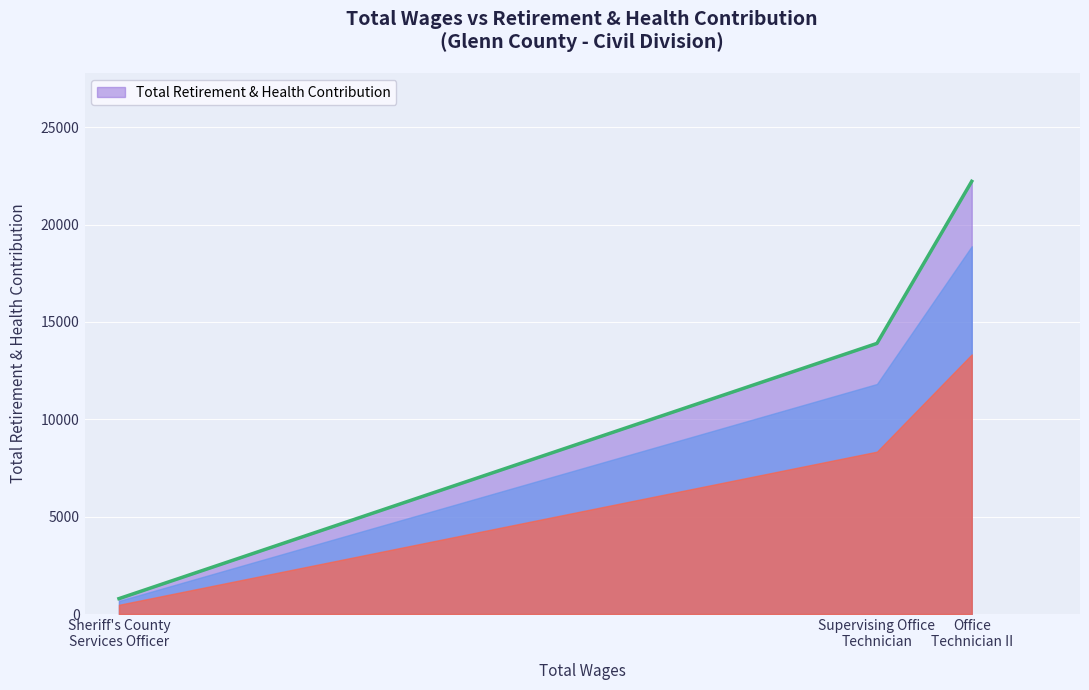

What is the difference between the maximum and second lowest values?

8321